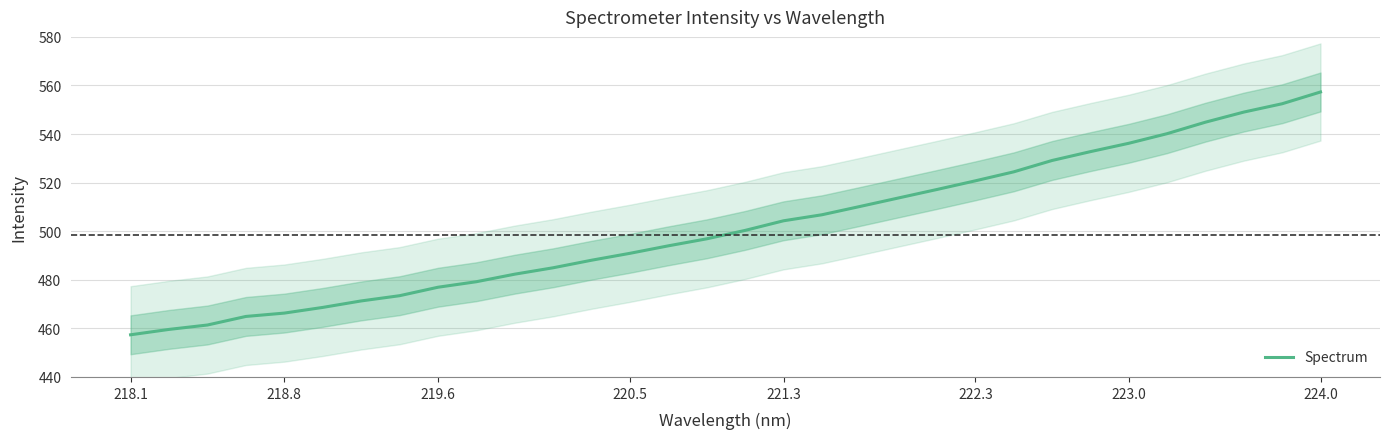

How many data points are above 500?

16